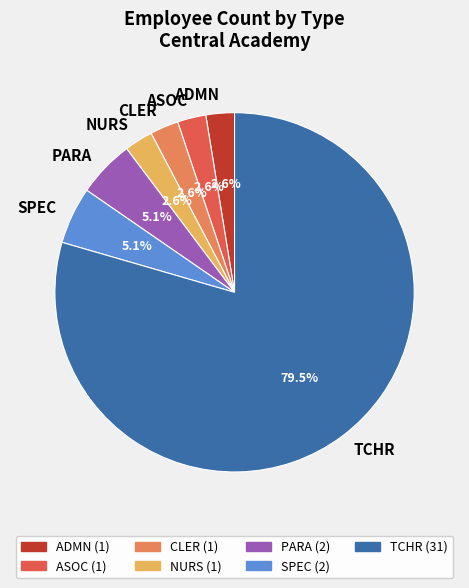

Which slice represents more than half of the pie?

TCHR